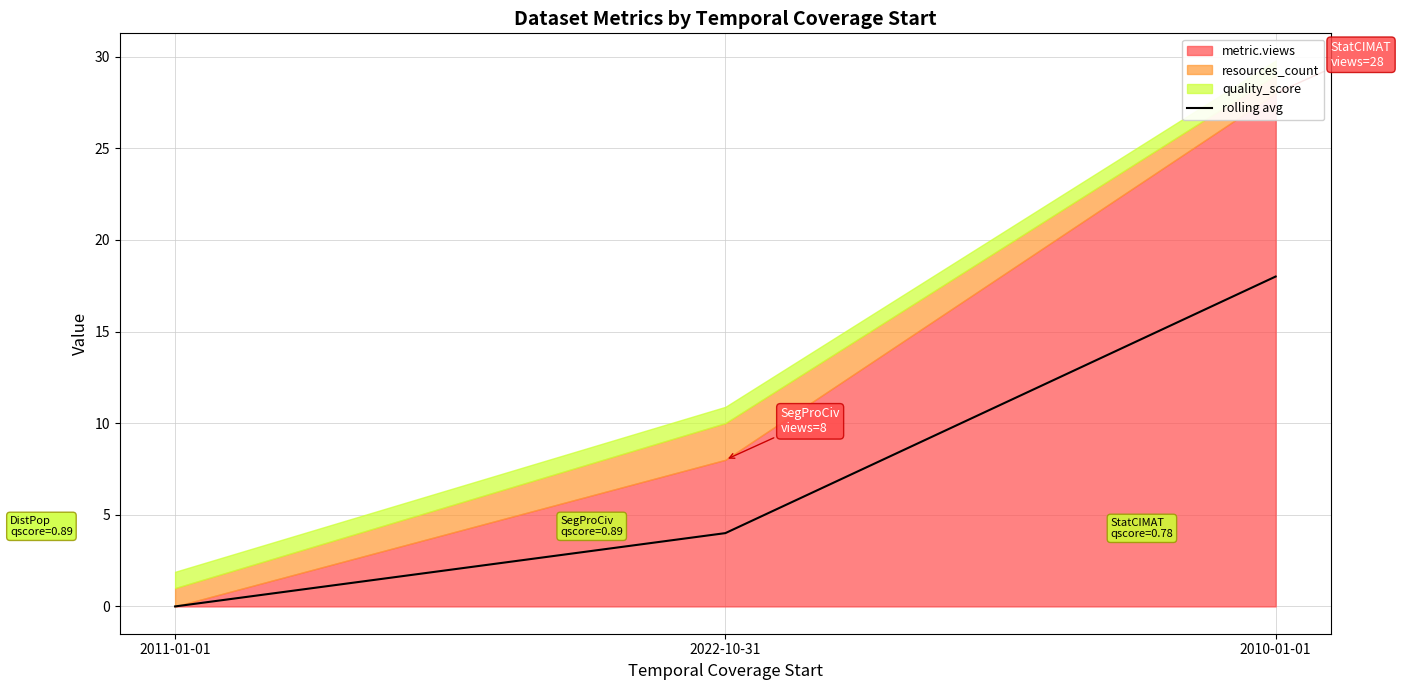

Rank the categories by value from highest to lowest.

2010-01-01, 2022-10-31, 2011-01-01